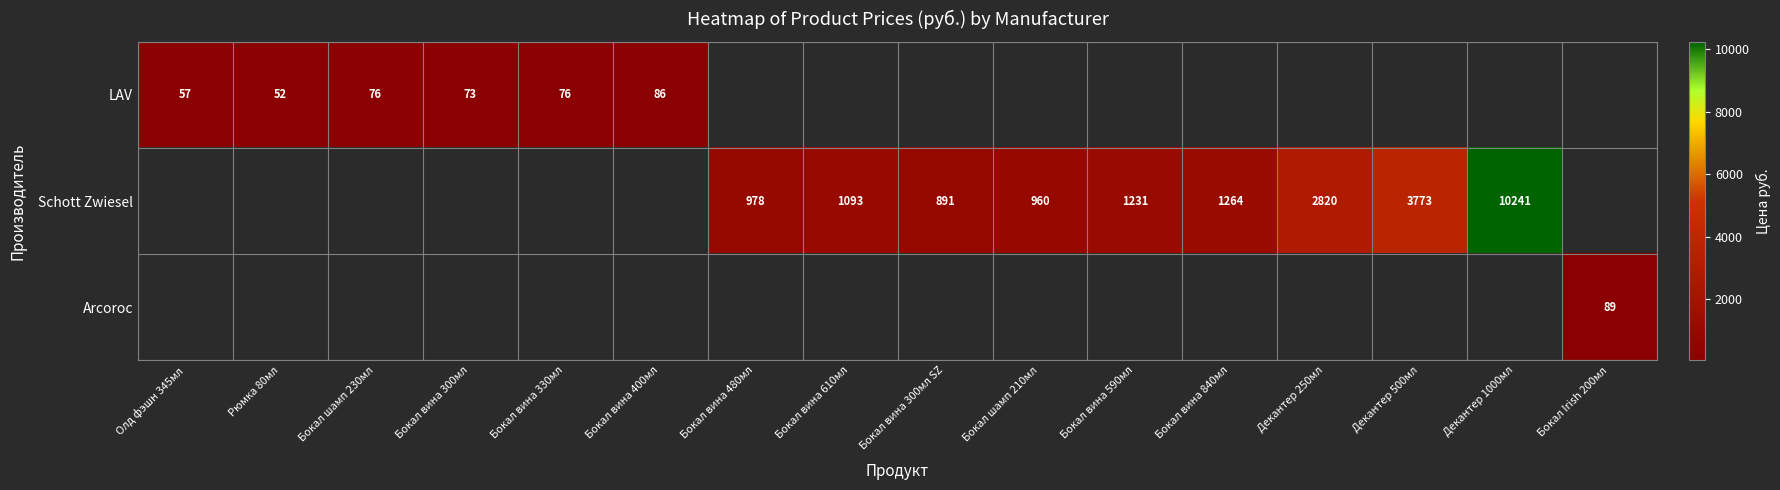

The value of LAV at Олд фэшн 345мл is 57. True or false?

True